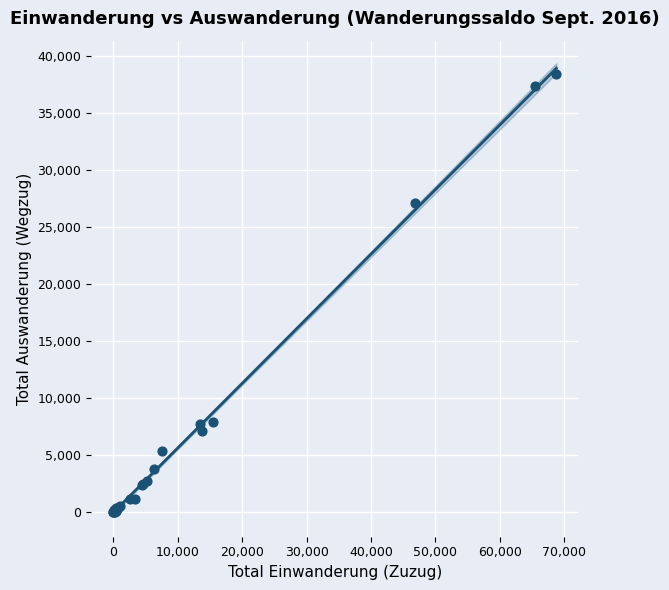

What Y value in the scatter plot is closest to 19233?

27068